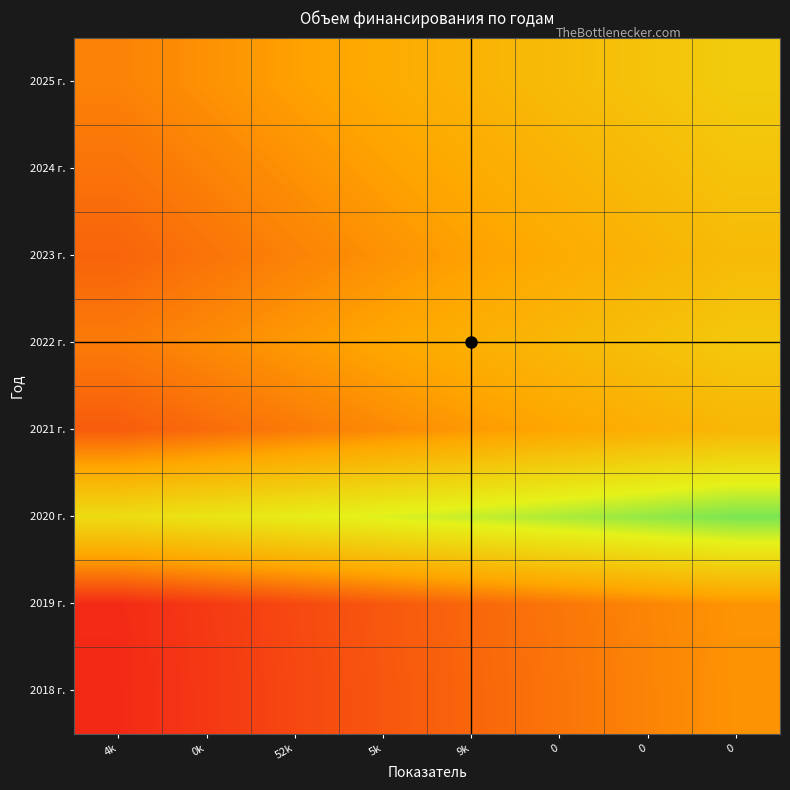

Reading left to right, extract all data points from this chart.

2018 г.: 4k=0.0	0k=0.1	52k=0.1	5k=0.1	9k=0.2	0=0.2	0=0.3	0=0.3
2019 г.: 4k=0.0	0k=0.1	52k=0.1	5k=0.1	9k=0.2	0=0.2	0=0.3	0=0.3
2020 г.: 4k=0.6	0k=0.6	52k=0.6	5k=0.7	9k=0.7	0=0.8	0=0.8	0=0.8
2021 г.: 4k=0.2	0k=0.2	52k=0.2	5k=0.3	9k=0.3	0=0.3	0=0.4	0=0.4
2022 г.: 4k=0.2	0k=0.3	52k=0.3	5k=0.3	9k=0.4	0=0.4	0=0.4	0=0.5
2023 г.: 4k=0.2	0k=0.2	52k=0.2	5k=0.3	9k=0.3	0=0.4	0=0.4	0=0.4
2024 г.: 4k=0.2	0k=0.2	52k=0.3	5k=0.3	9k=0.4	0=0.4	0=0.4	0=0.5
2025 г.: 4k=0.2	0k=0.3	52k=0.3	5k=0.4	9k=0.4	0=0.4	0=0.5	0=0.5